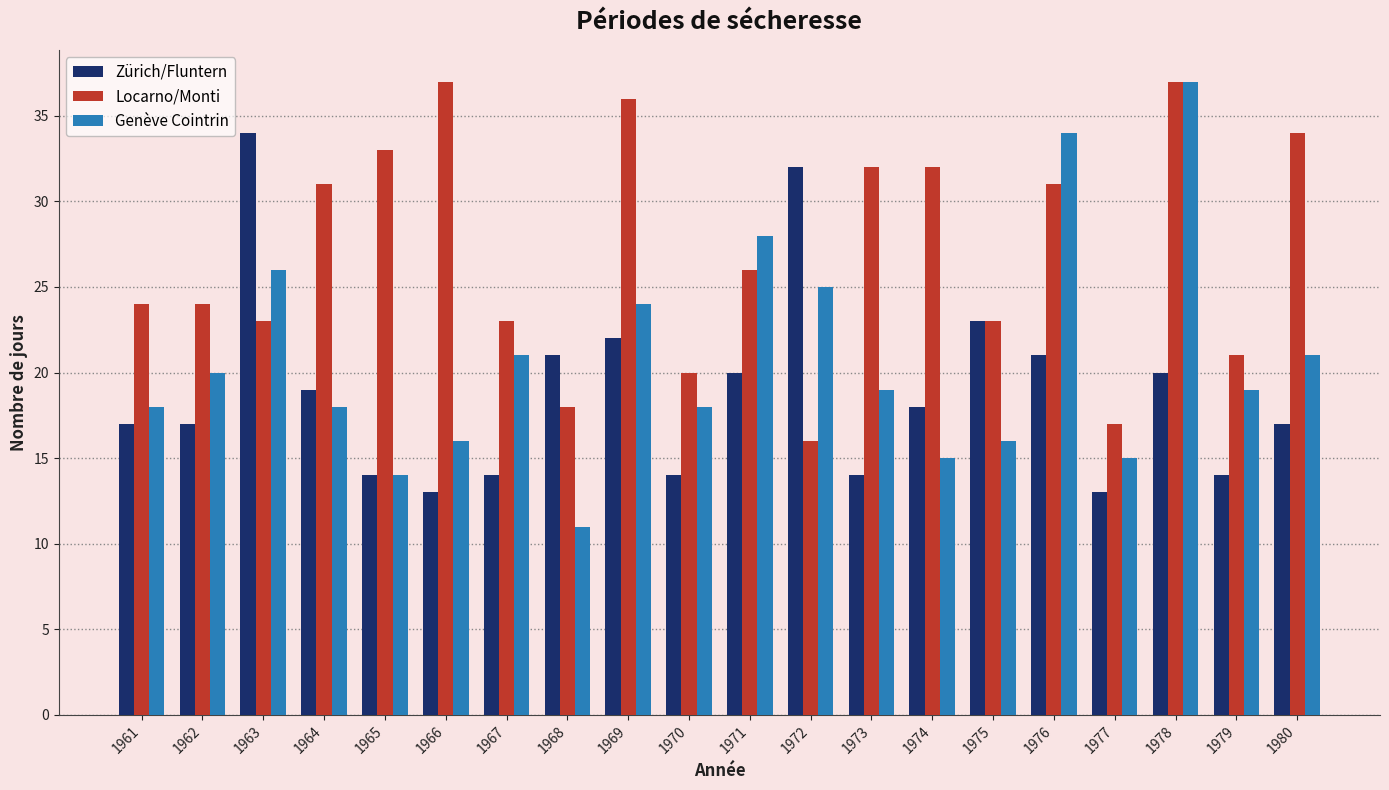

Are the bars grouped side by side (vs. stacked)?

Yes